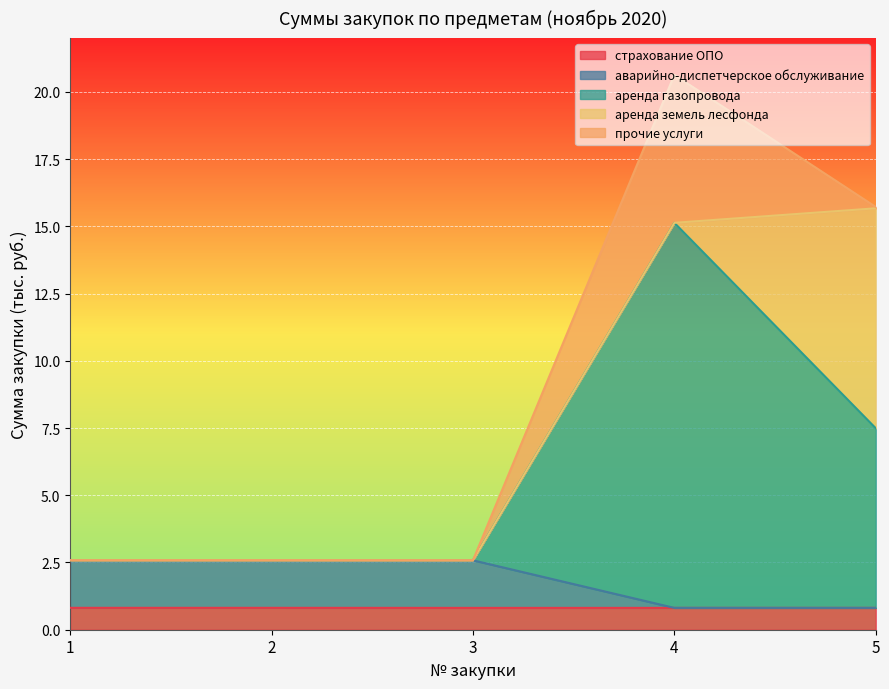

What is the total value across all series at 1?

2.6